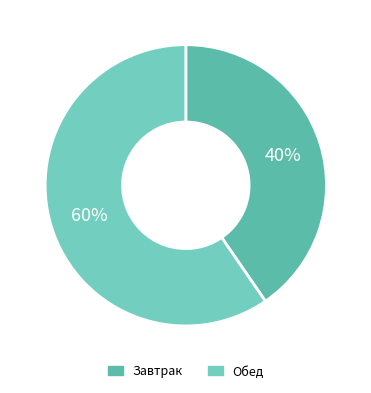

What is the smallest slice in the pie chart?

Завтрак